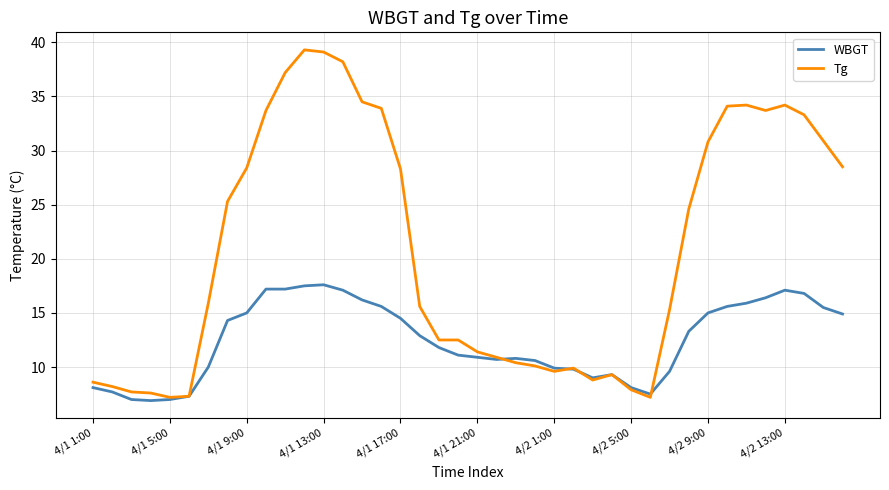

What is the smallest value displayed?

6.9